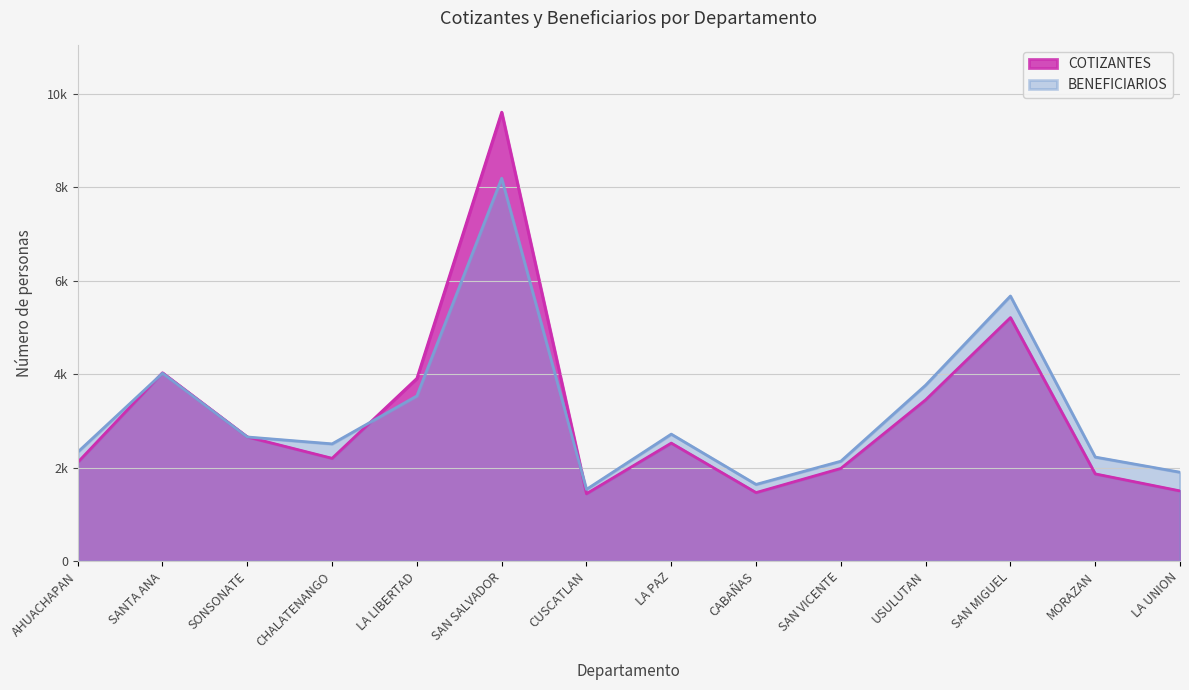

How many interior local peaks does the COTIZANTES series have?

4